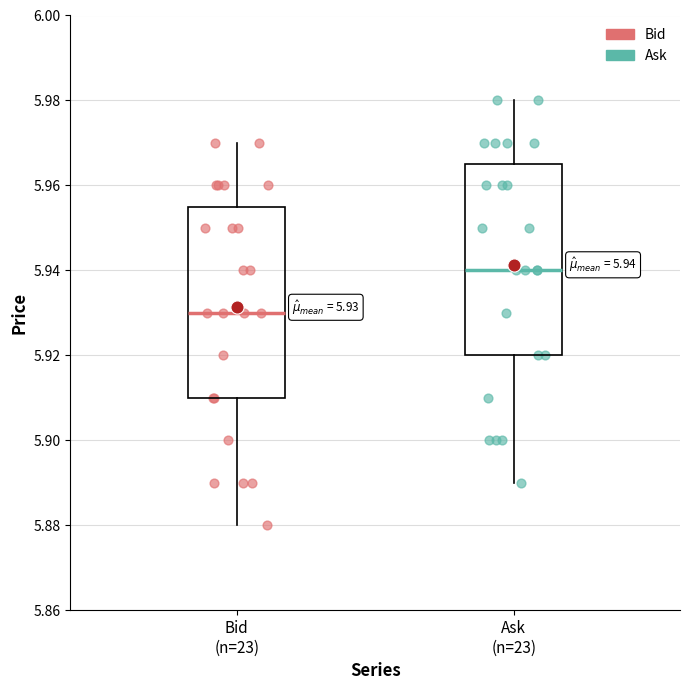

Which box has the highest median line?

Ask (n=23)